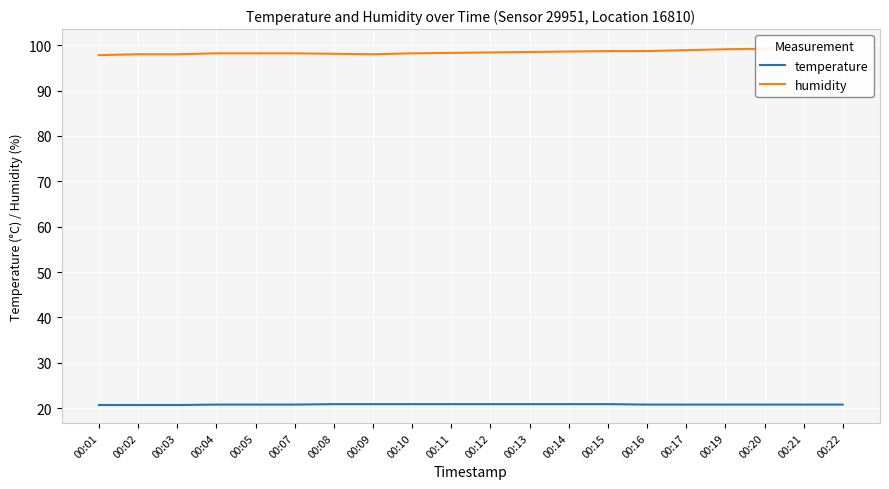

True or false: temperature and humidity intersect in this chart.

False